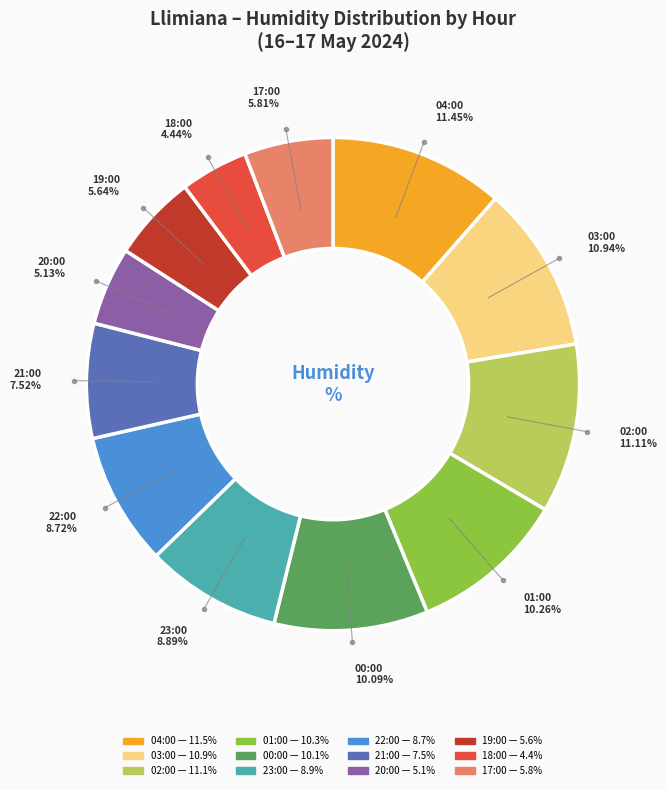

To the nearest percent, what is the combined percentage of 22:00 and 17:00?

15%